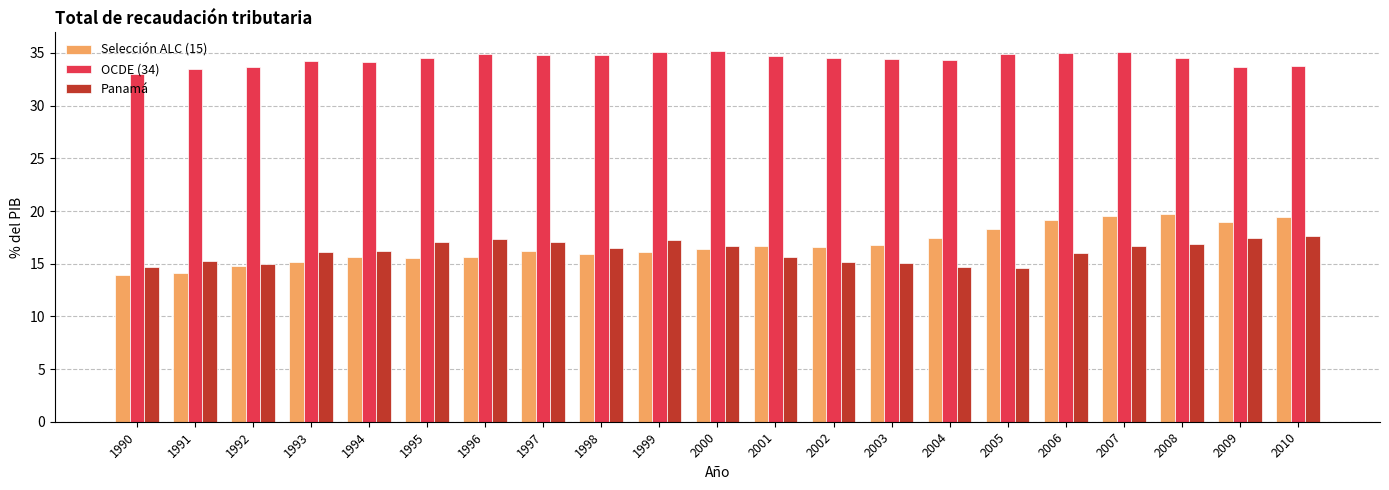

What is the lowest value of the Panamá series?

14.6